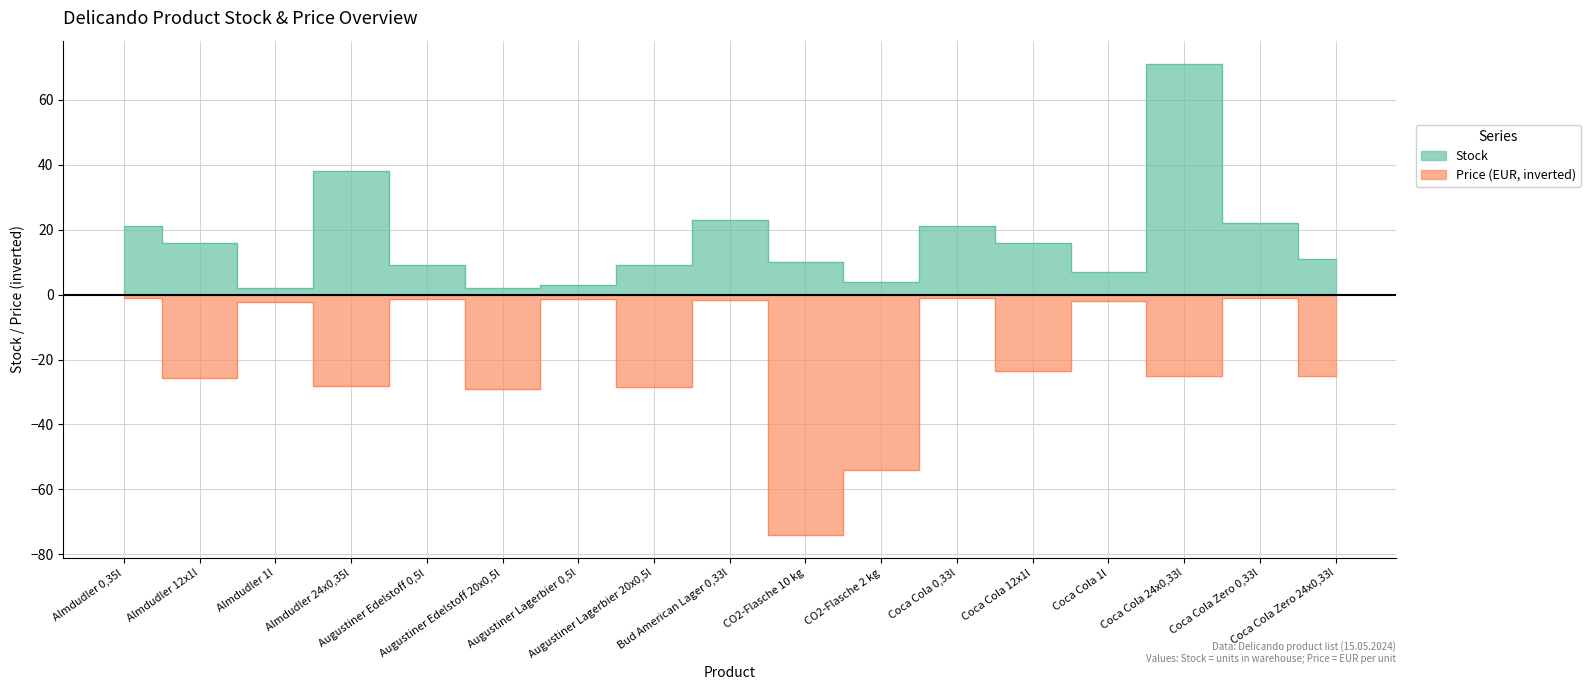

What is the sum of the Price values at Coca Cola 24x0,33l and Augustiner Lagerbier 0,5l?

-26.6